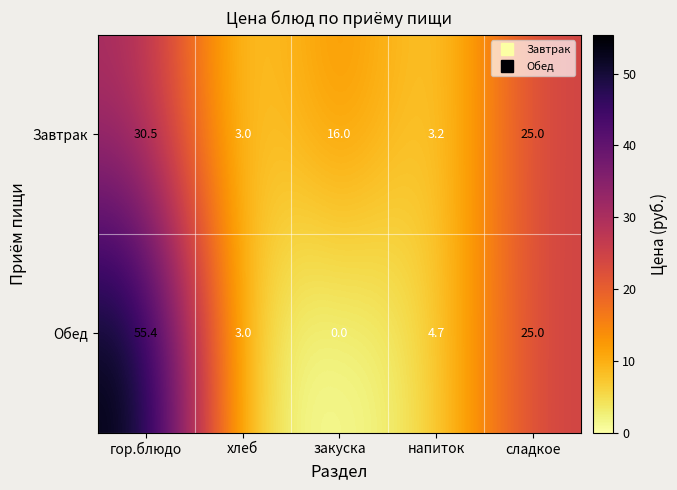

Read the Обед value at сладкое.

25.0